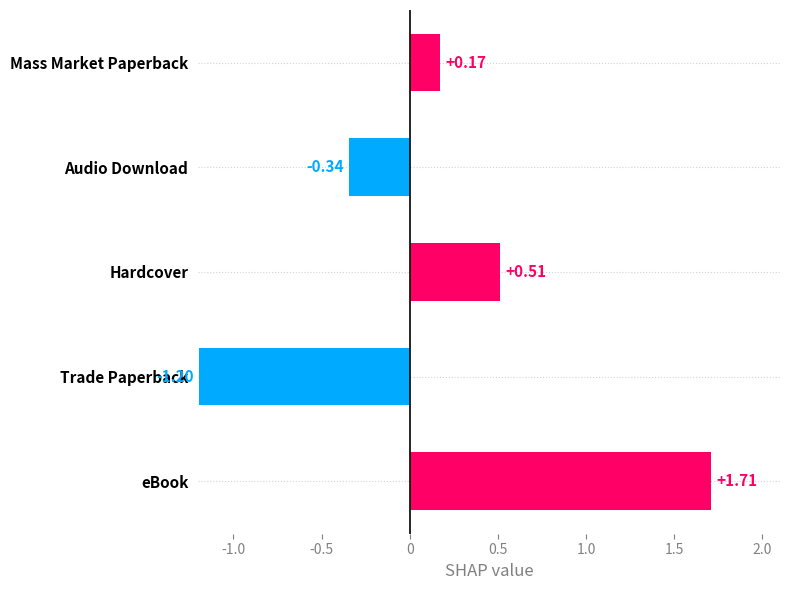

Which category has the lowest value across all series?

Trade Paperback